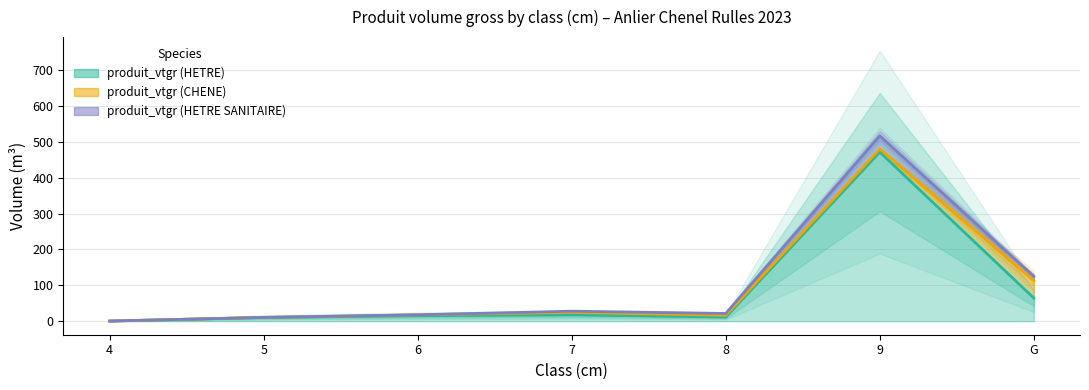

What is the sum of the produit_vtgr (HETRE) values at 8 and G?

76.0